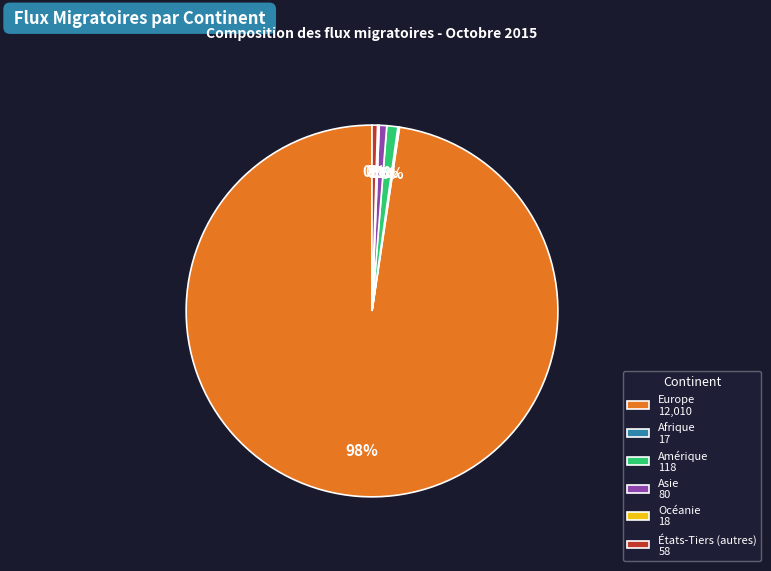

Which has a higher value, Asie 80 or Europe 12,010?

Europe 12,010